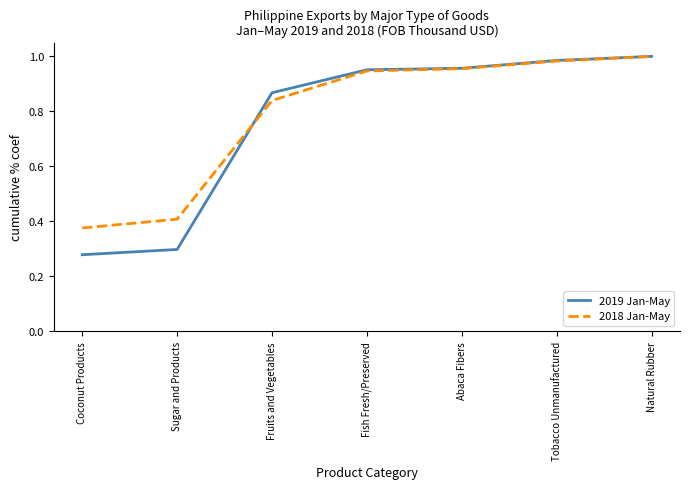

What position from the right is Abaca Fibers?

3